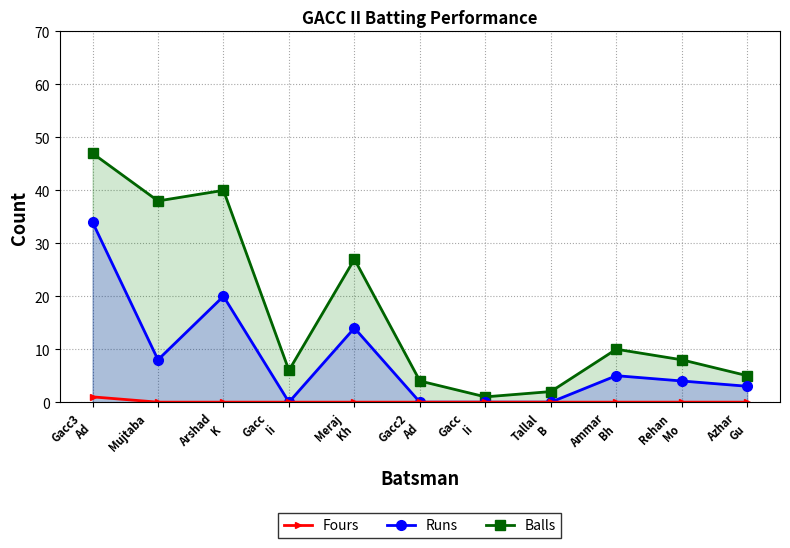

What is the label of the 8th point from the right?

Gacc
Ii
